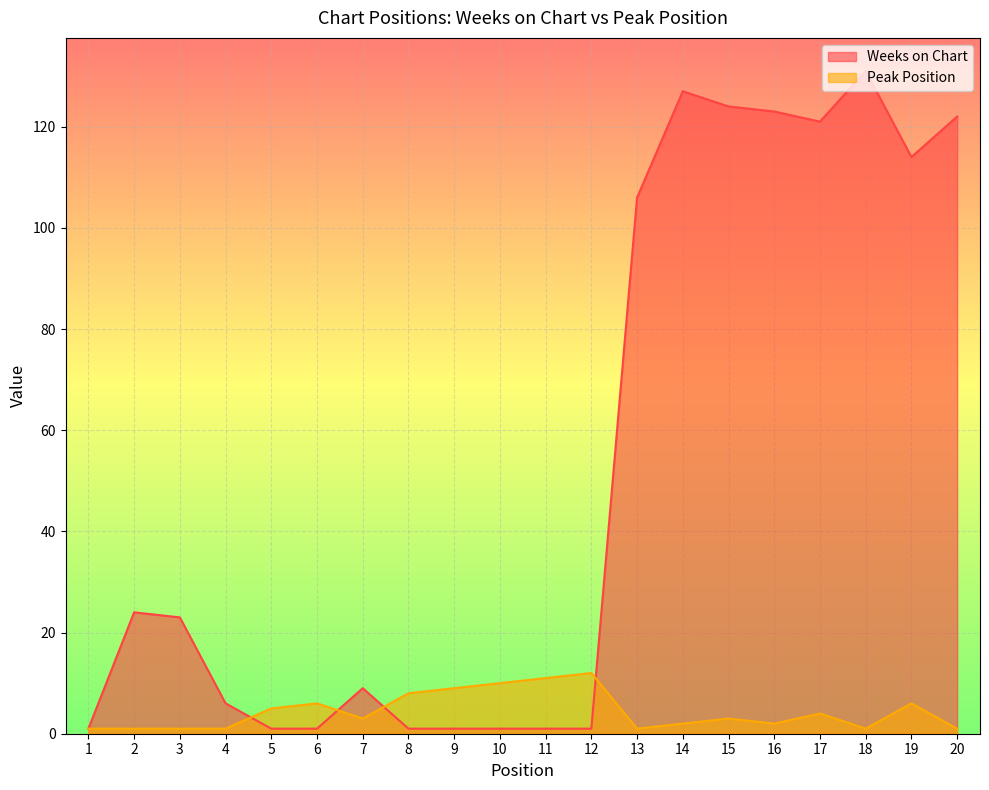

Reading right to left, transcribe all the data shown in this chart.

Weeks on Chart: 20=122	19=114	18=131	17=121	16=123	15=124	14=127	13=106	12=1	11=1	10=1	9=1	8=1	7=9	6=1	5=1	4=6	3=23	2=24	1=1
Peak Position: 20=1	19=6	18=1	17=4	16=2	15=3	14=2	13=1	12=12	11=11	10=10	9=9	8=8	7=3	6=6	5=5	4=1	3=1	2=1	1=1